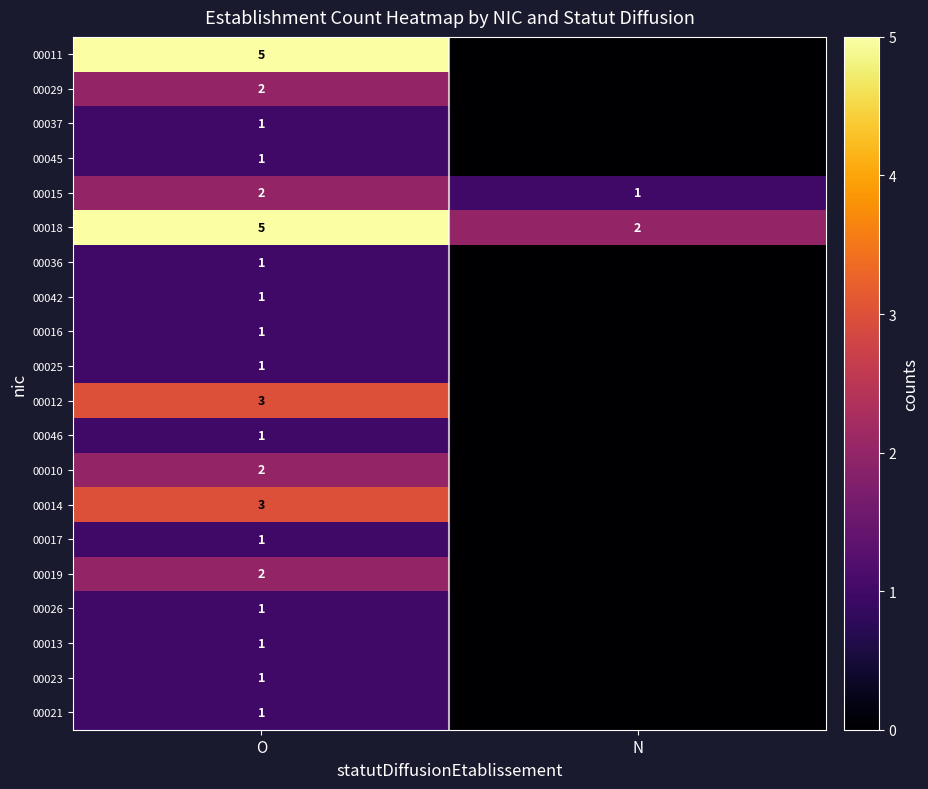

The 00010 series shows 2 at O. True or false?

True